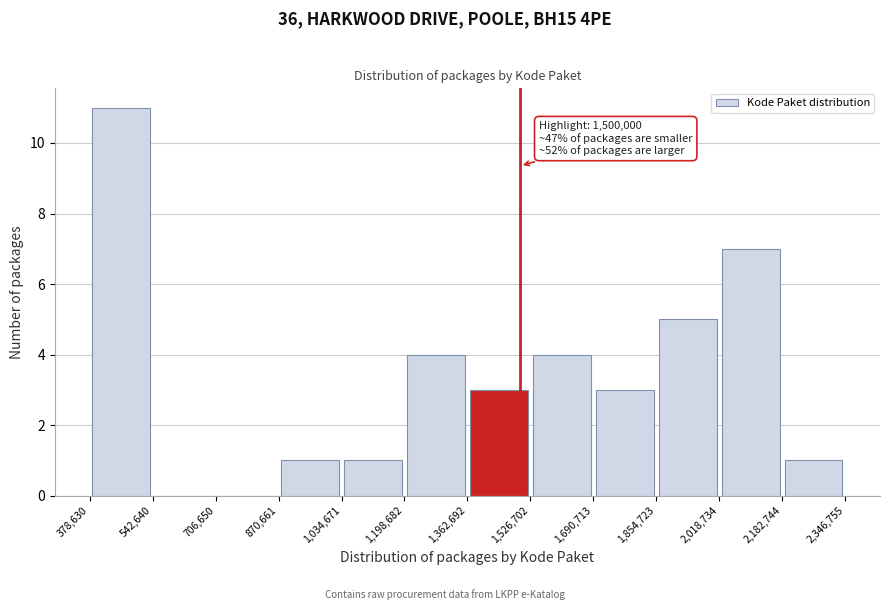

Over which range of the x-axis is the bar tallest?

378,630 to 542,640